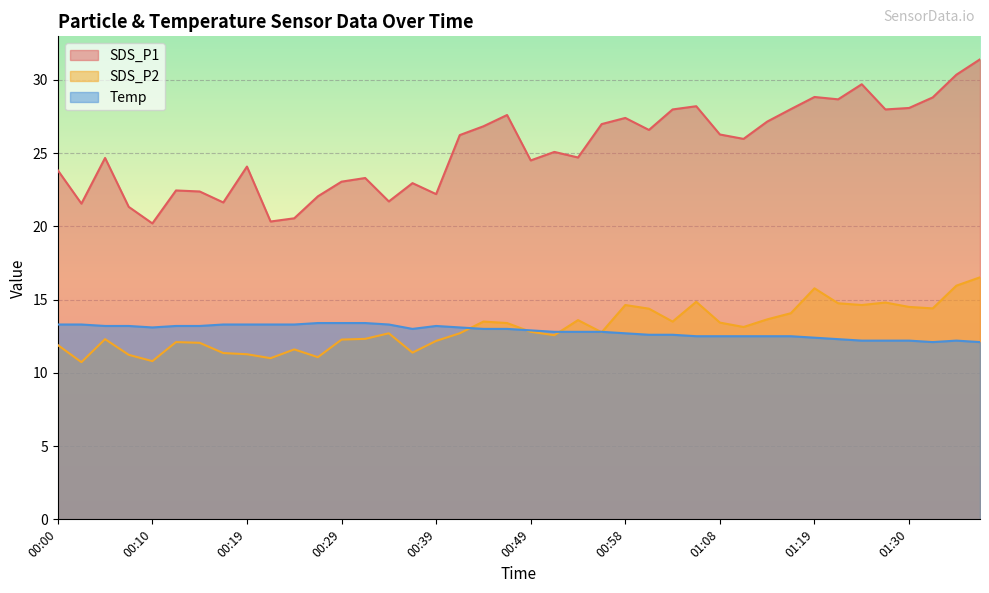

How many lines are shown in the chart?

3